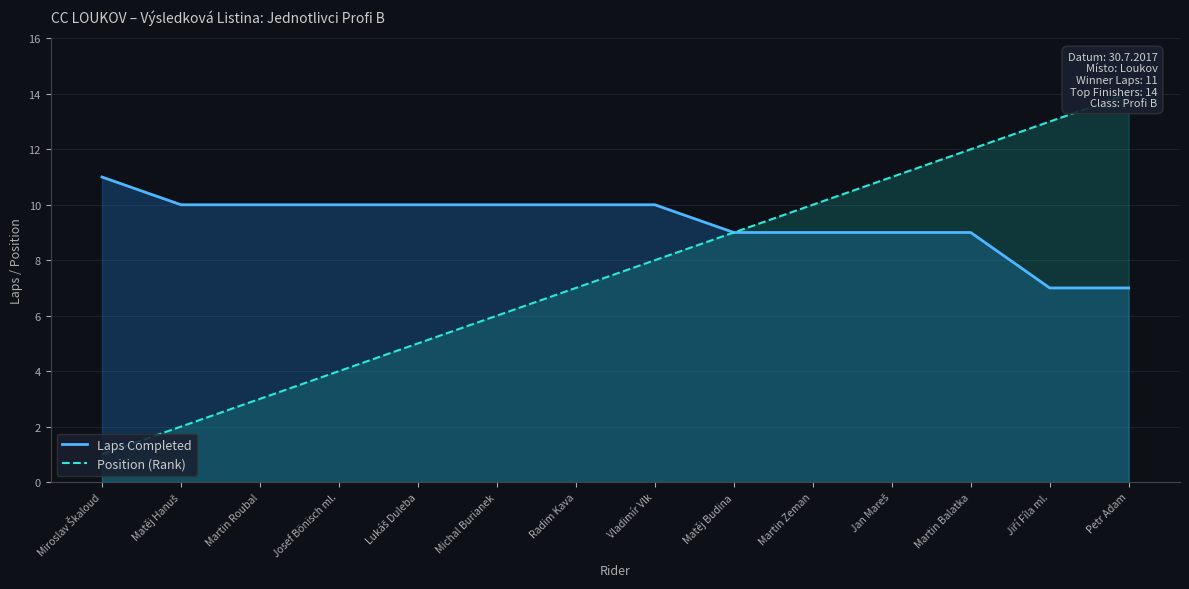

What is the total value across all series at Matěj Hanuš?

12